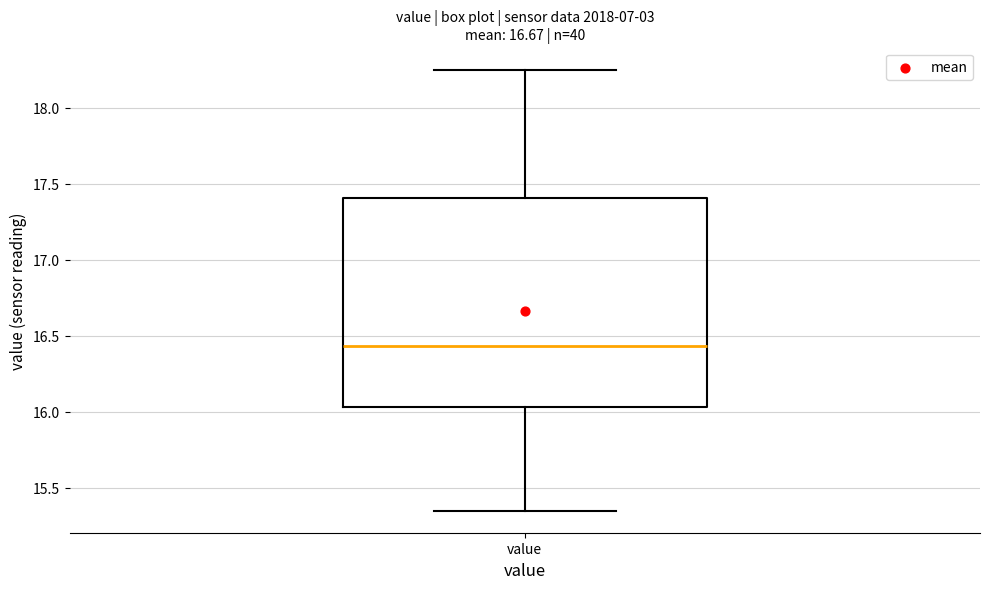

Where does the upper whisker of the box for value end on the y-axis? The values are not printed on the chart, so give them approximately, as read against the axis.

18.25